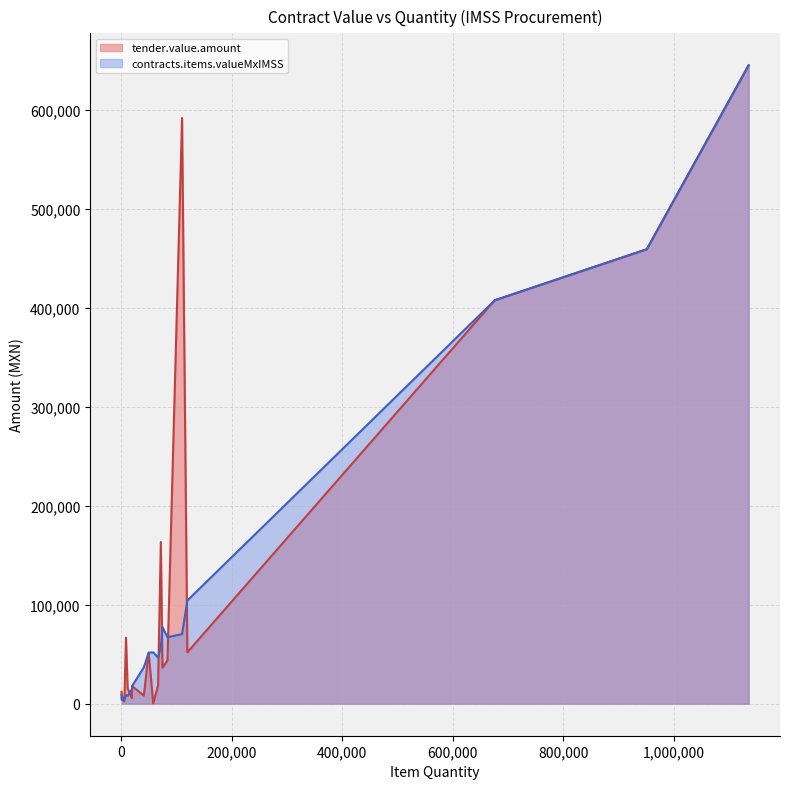

What is the maximum value shown in the chart?

645247.7